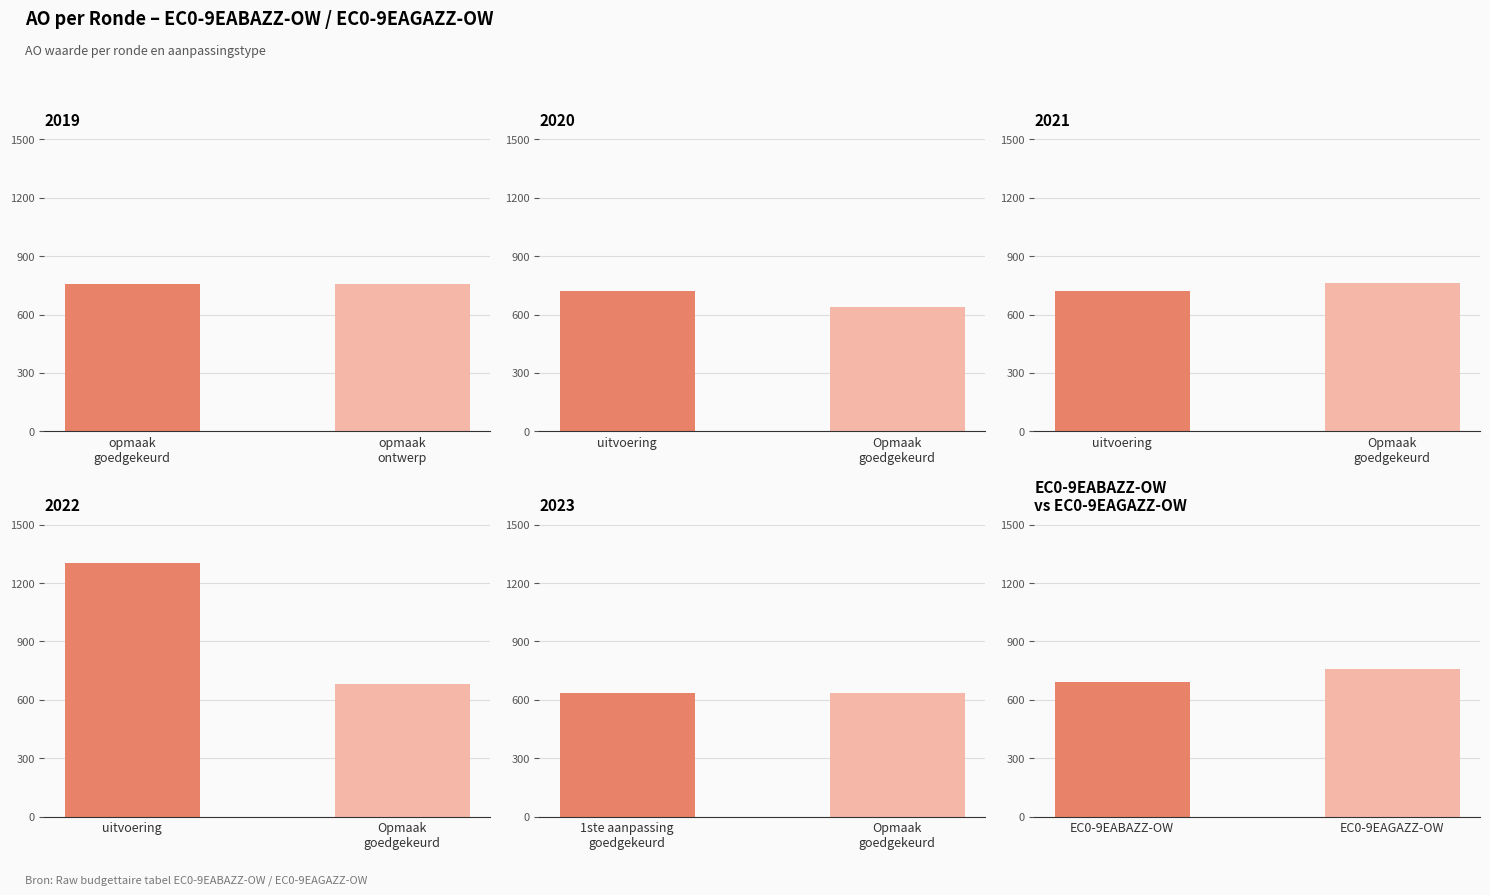

Rank the categories by value from lowest to highest.

EC0-9EABAZZ-OW, EC0-9EAGAZZ-OW